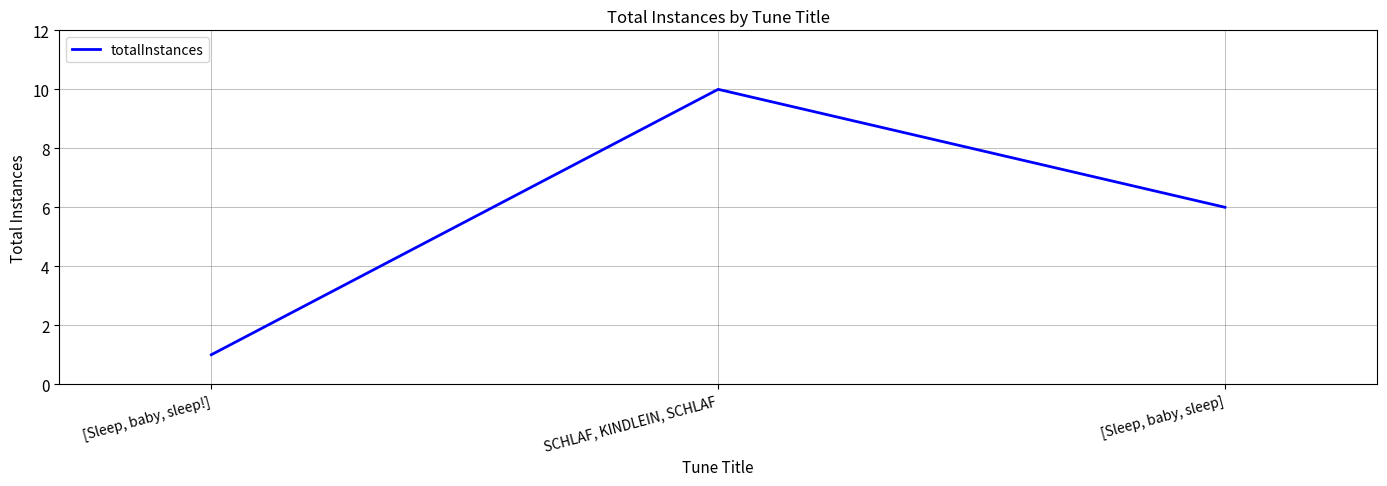

True or false: the data shows 4 at [Sleep, baby, sleep].

False